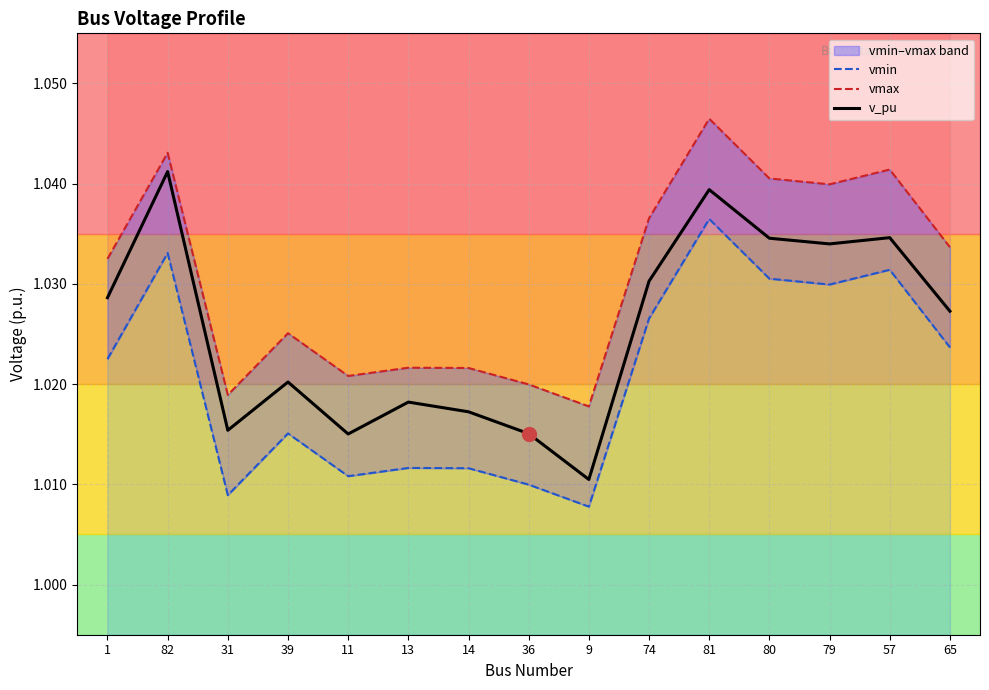

Reading left to right, extract all data points from this chart.

vmin: 1.0	1.0	1.0	1.0	1.0	1.0	1.0	1.0	1.0	1.0	1.0	1.0	1.0	1.0	1.0
vmax: 1.0	1.0	1.0	1.0	1.0	1.0	1.0	1.0	1.0	1.0	1.0	1.0	1.0	1.0	1.0
v_pu: 1.0	1.0	1.0	1.0	1.0	1.0	1.0	1.0	1.0	1.0	1.0	1.0	1.0	1.0	1.0